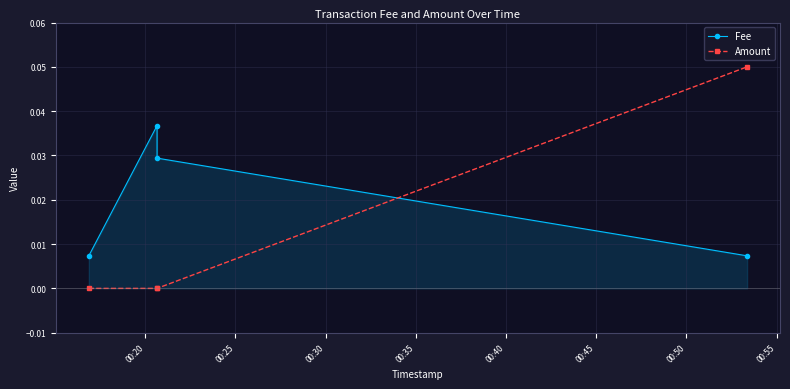

Is it true that Fee equals 0.0 at 00:35?

False